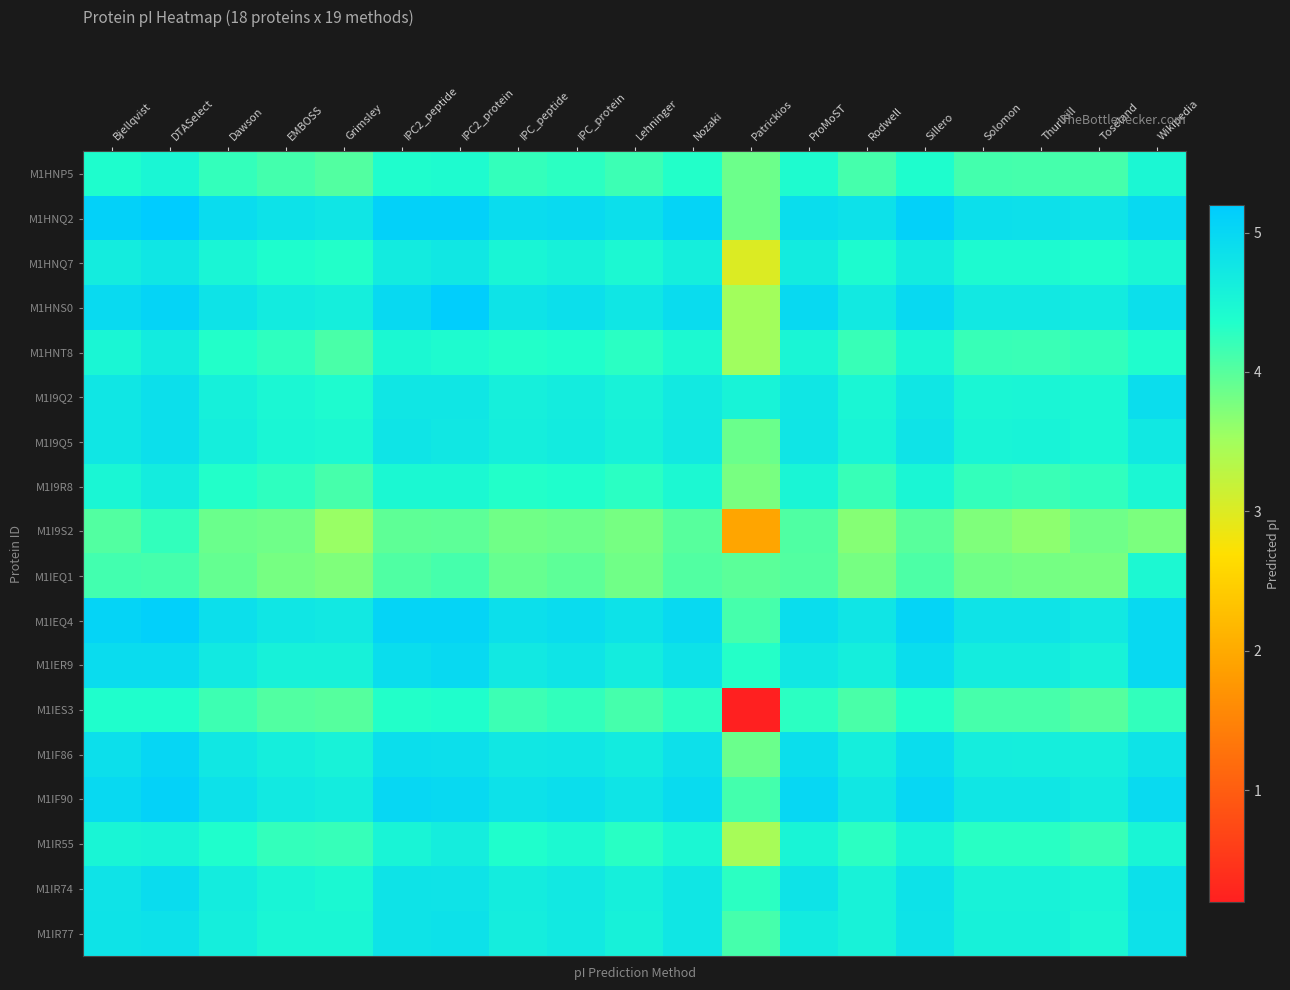

Which series has the largest total across all categories?

M1HNQ2